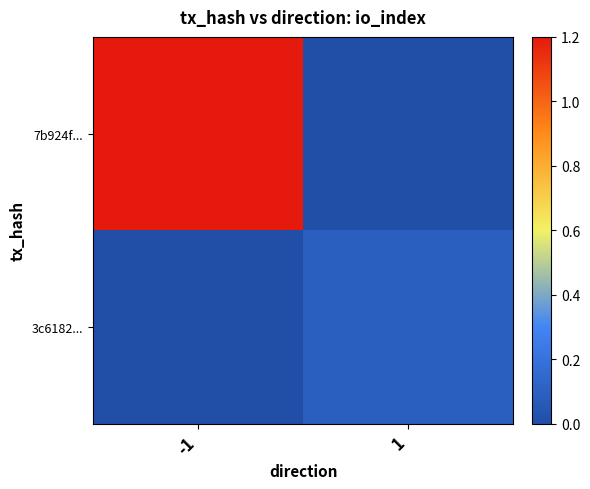

Between -1 and 1, which series saw the biggest shift?

7b924f...